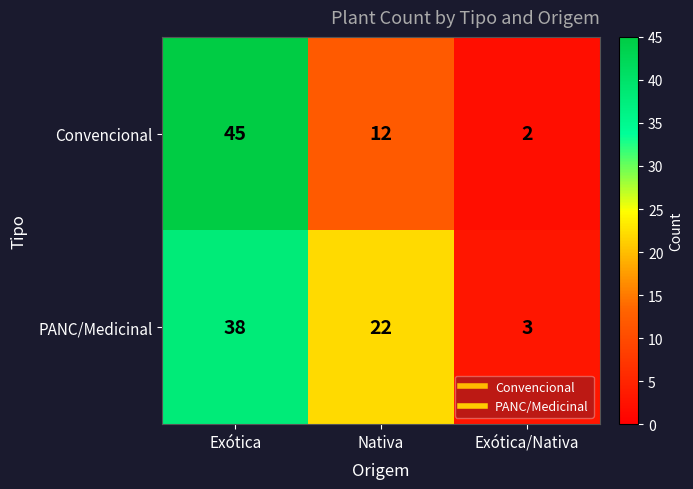

Reading left to right, list all the values displayed in this chart.

Convencional: 45	12	2
PANC/Medicinal: 38	22	3